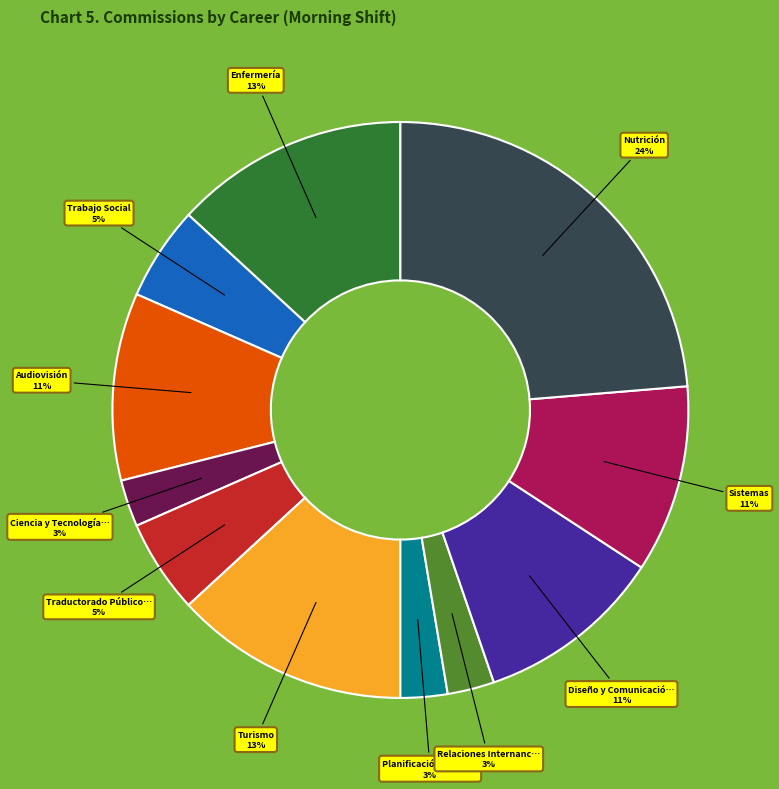

Is there any slice that represents more than half of the pie?

No